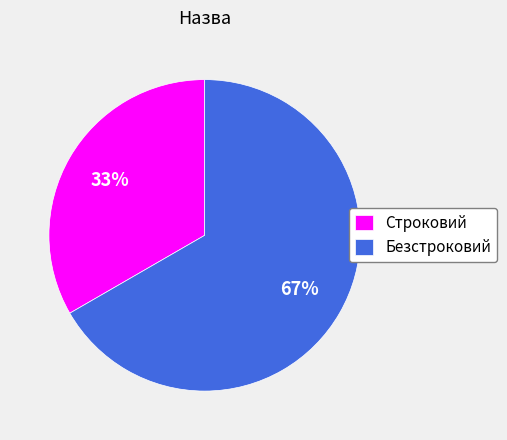

The Строковий slice represents 33% of the pie. True or false?

True